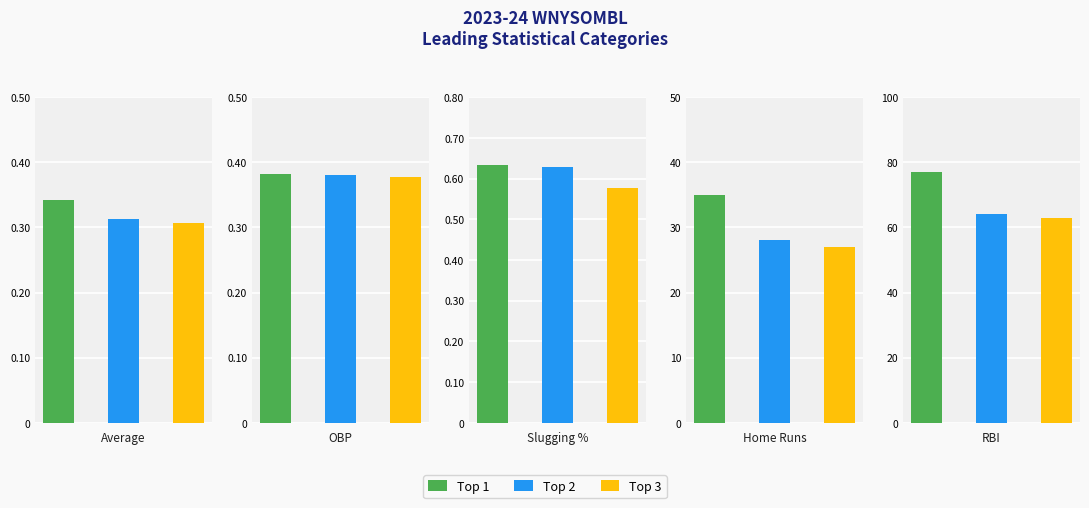

Which series has the largest range (max minus min)?

Top 1